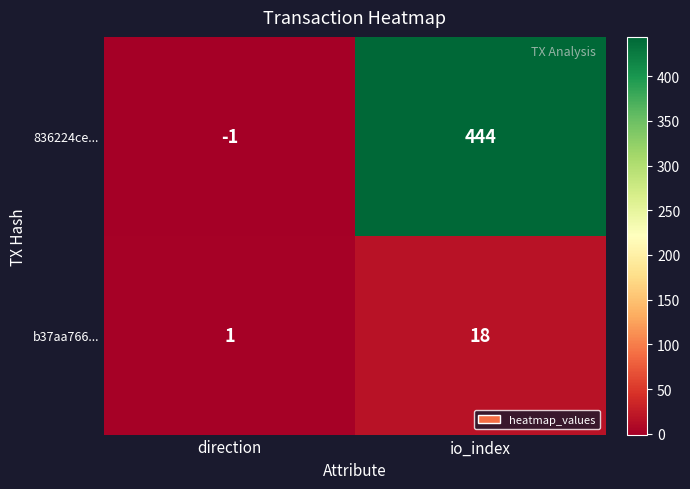

At io_index, list the series in order from smallest to largest.

b37aa766..., 836224ce...